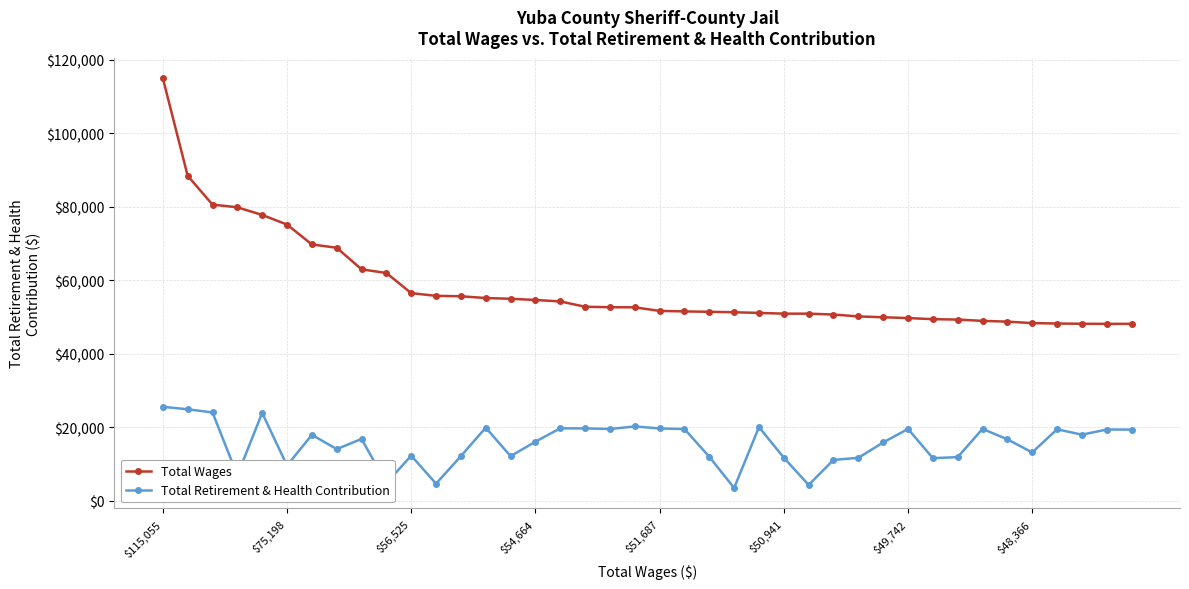

What is the difference between the maximum and minimum values in the Total Retirement & Health Contribution series?

22092